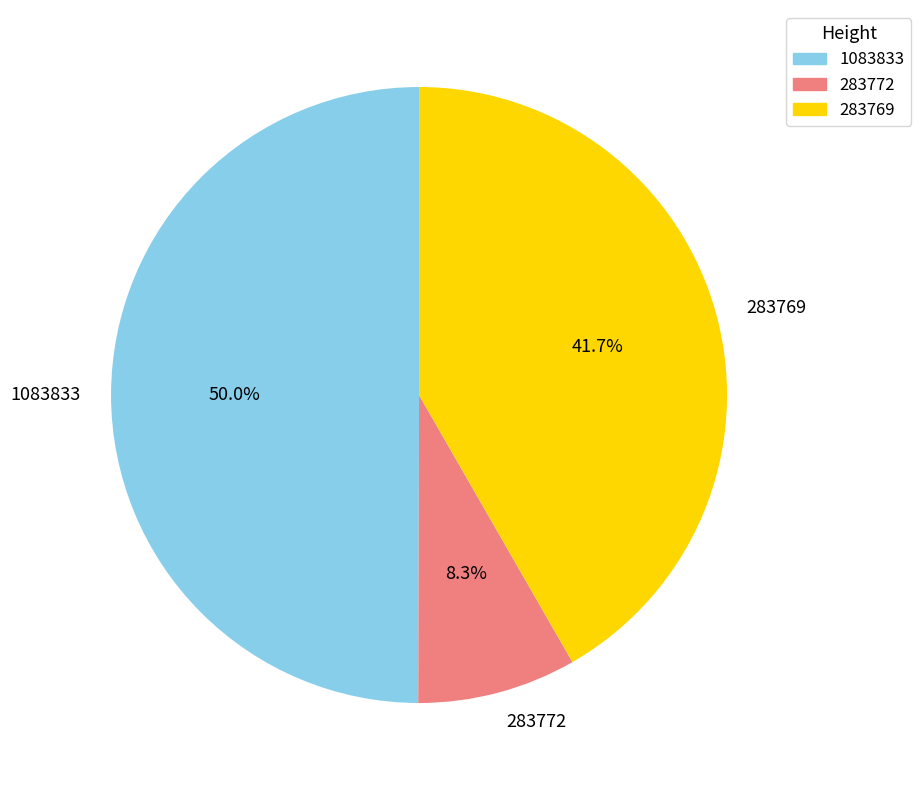

Is 283772 the majority of the pie?

No